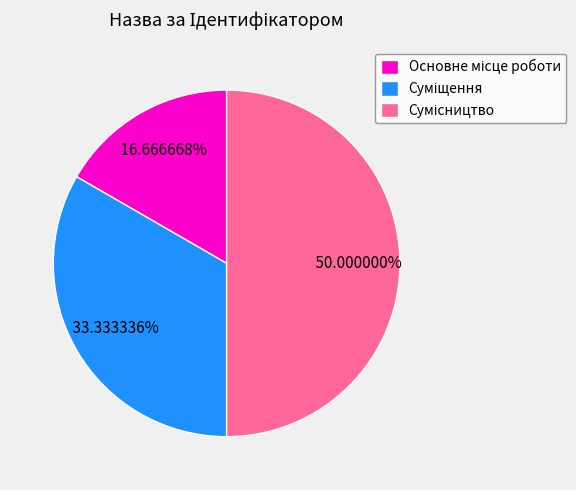

Is there any slice that represents more than half of the pie?

No